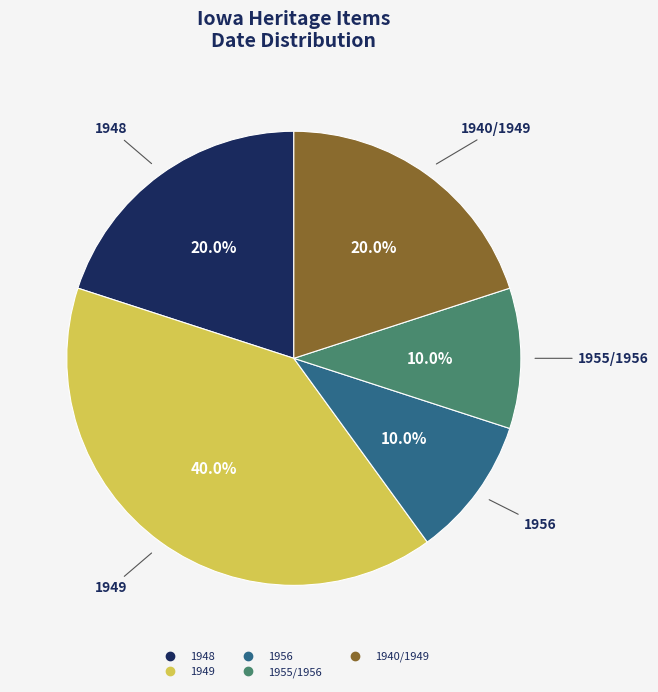

Does any single category account for the majority?

No